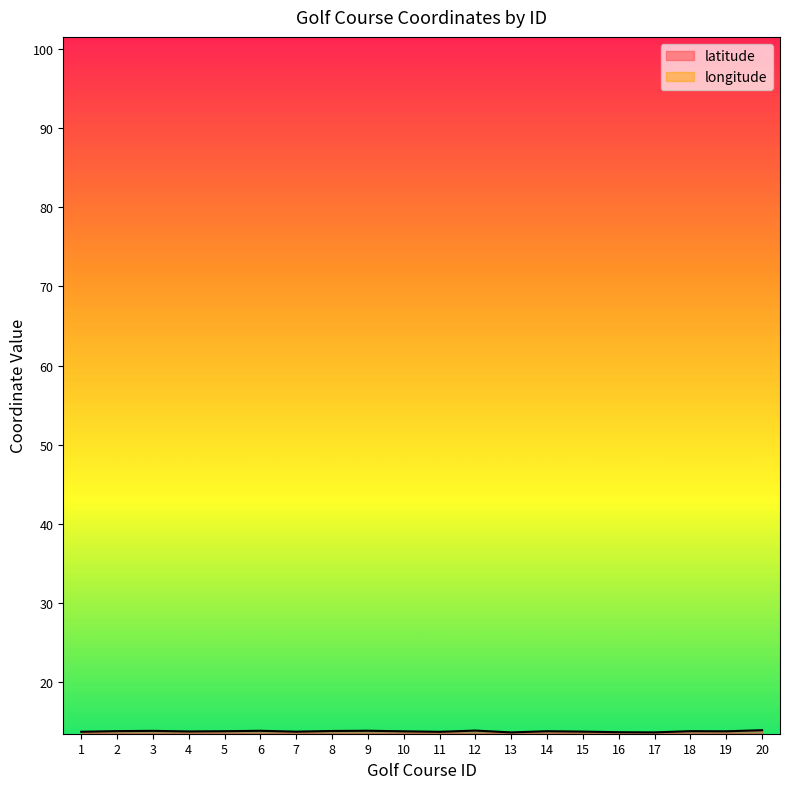

At which category does longitude reach its first local valley?

3